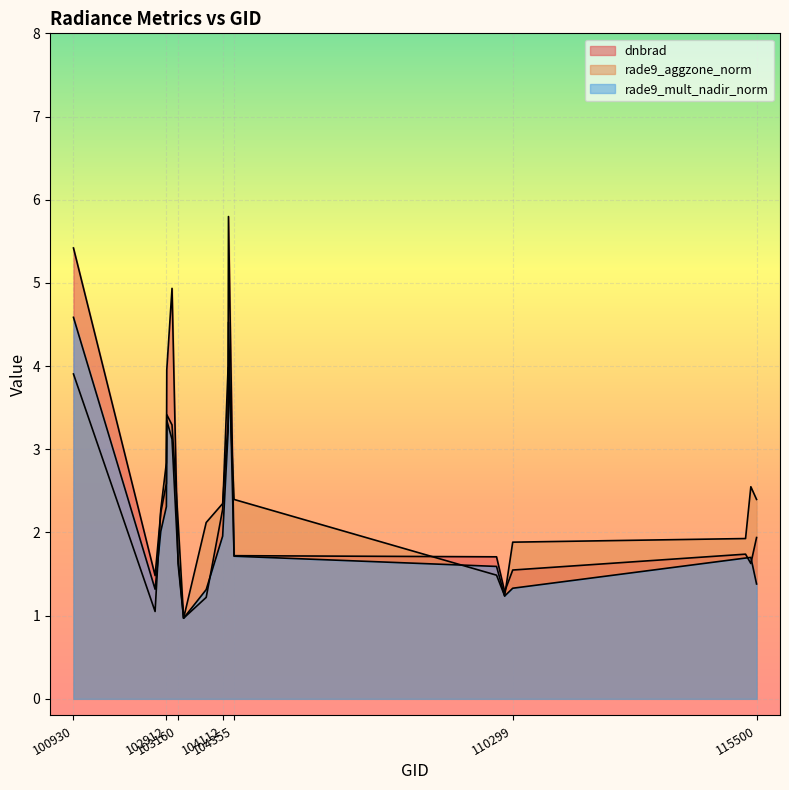

How many times do dnbrad and rade9_mult_nadir_norm cross each other?

4